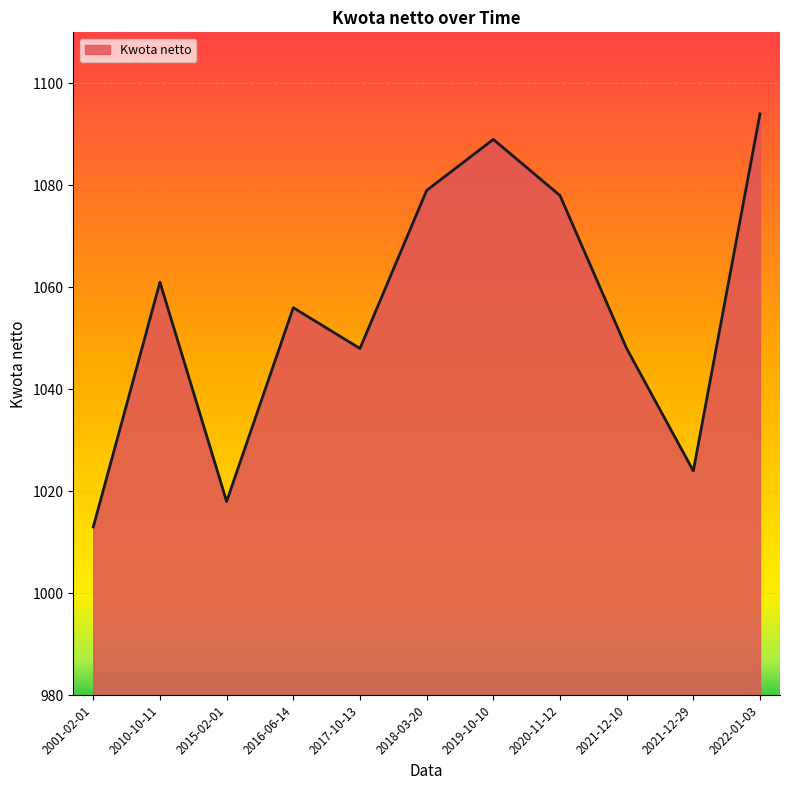

Reading left to right, transcribe all the data shown in this chart.

2001-02-01=1013	2010-10-11=1061	2015-02-01=1018	2016-06-14=1056	2017-10-13=1048	2018-03-20=1079	2019-10-10=1089	2020-11-12=1078	2021-12-10=1048	2021-12-29=1024	2022-01-03=1094